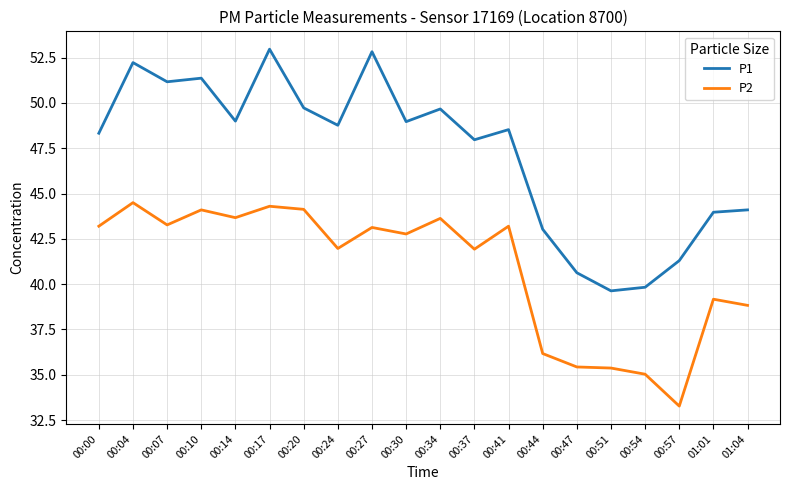

True or false: P1 and P2 intersect in this chart.

False